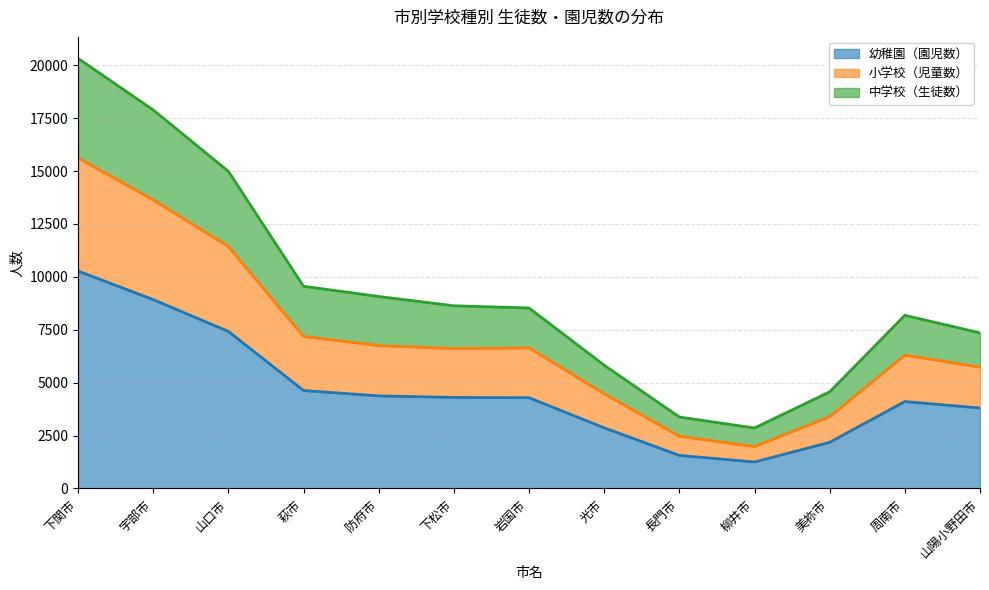

What is the approximate value of 幼稚園（園児数） at 周南市?

4109.5